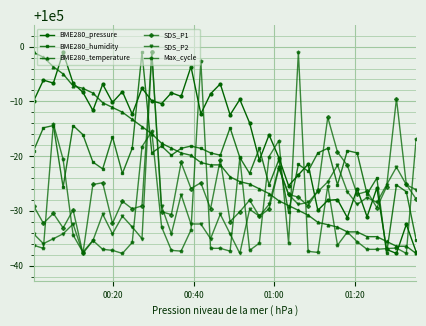

How many times do SDS_P2 and BME280_temperature cross each other?

3